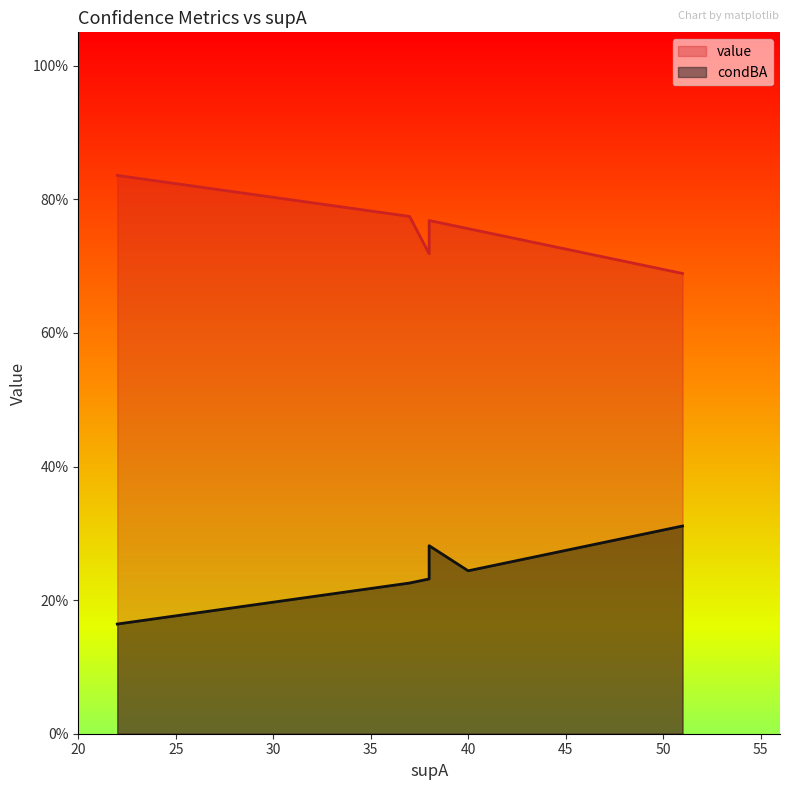

What is the difference between the second highest and minimum values in the condBA series?

0.1